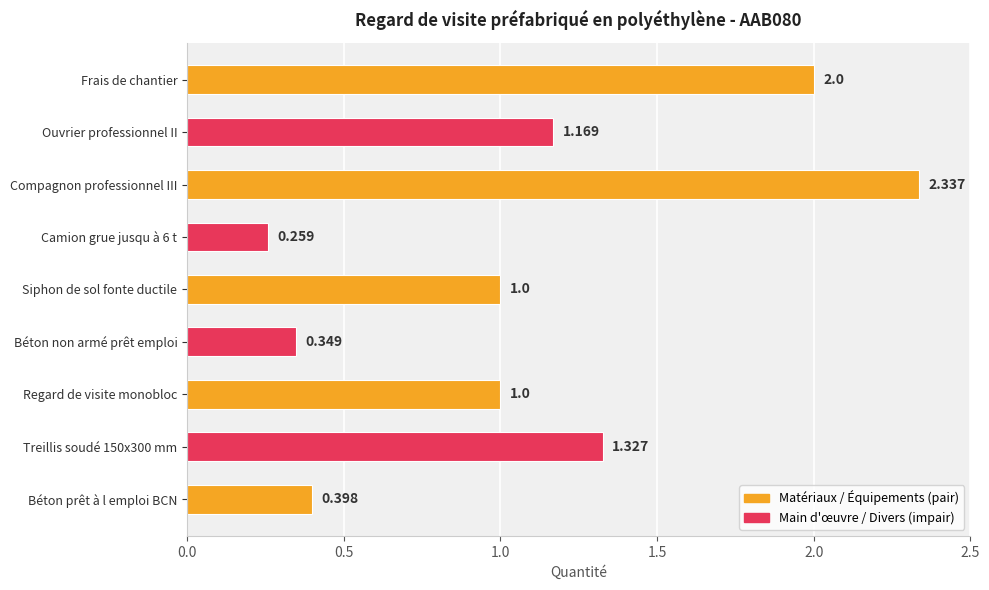

What is the difference between the maximum and minimum values?

2.1